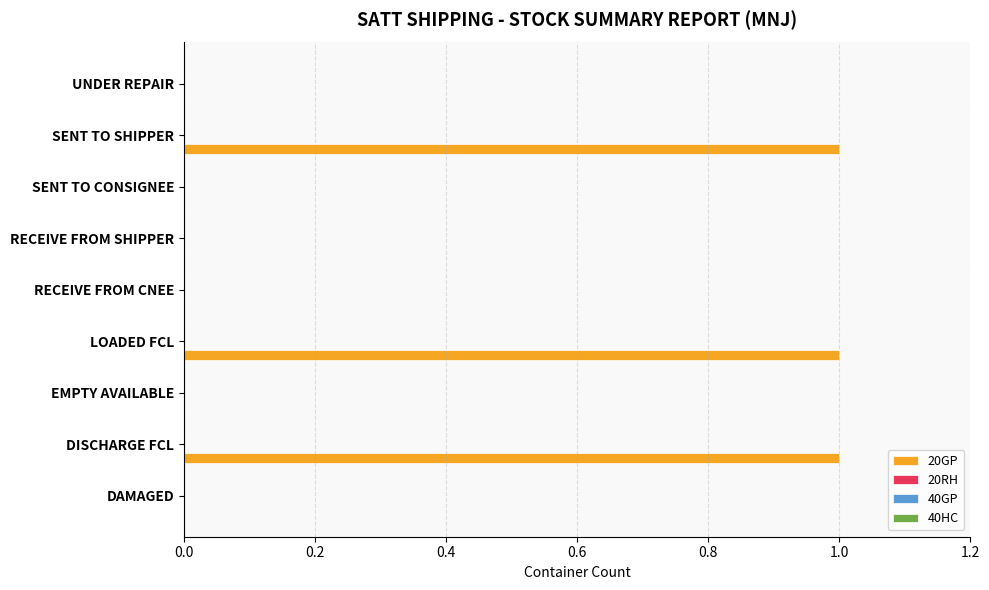

Count the number of data series in this chart.

1